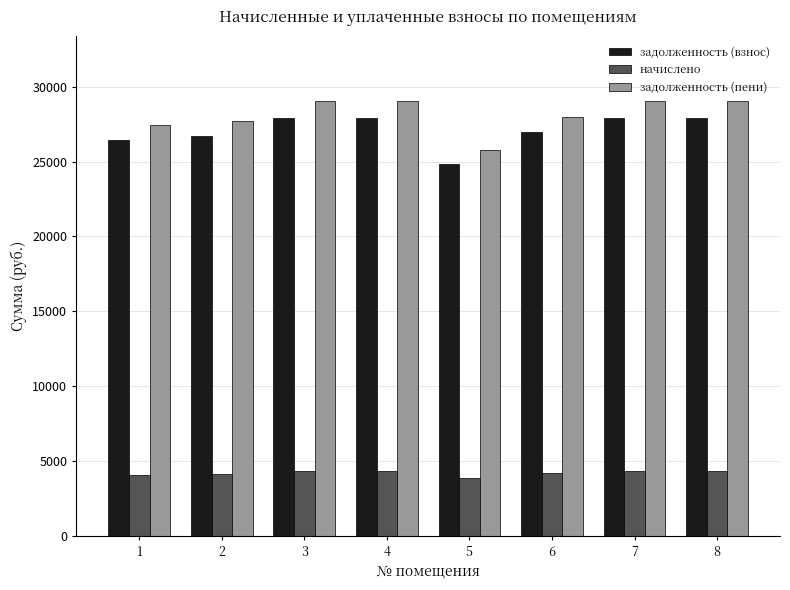

Which series has the largest range (max minus min)?

задолженность (пени)